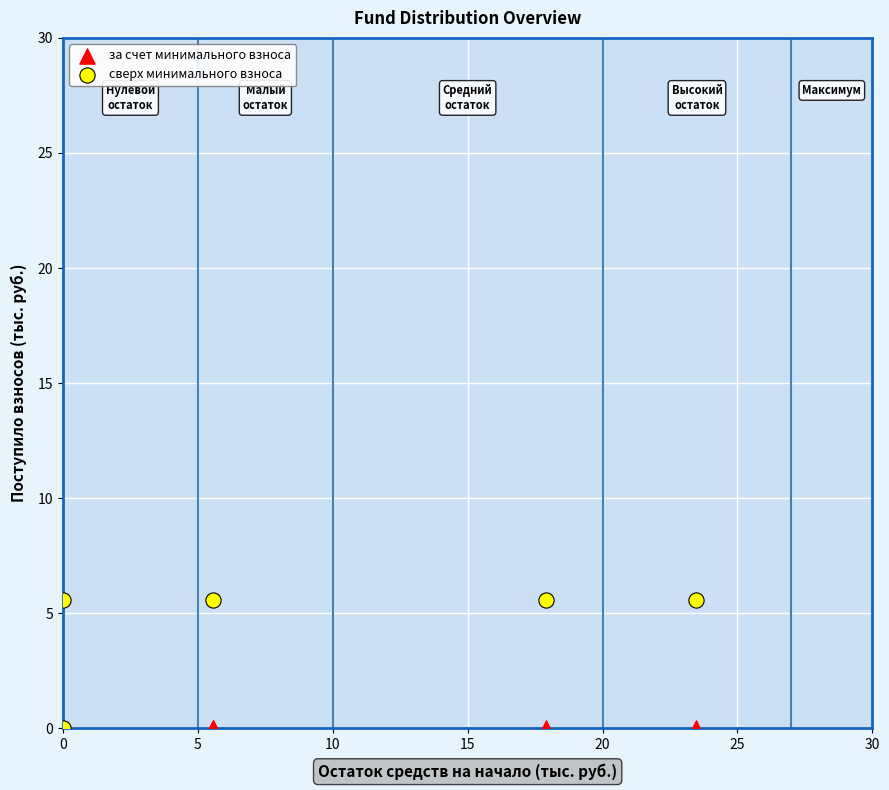

Which series contains the highest Y value?

сверх минимального взноса